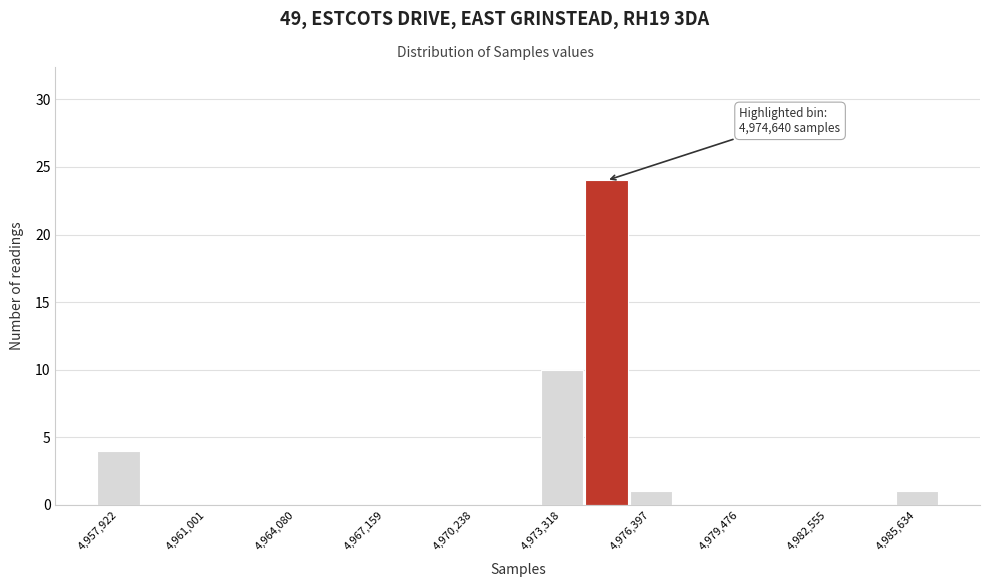

Around what value on the x-axis is the tallest bar? Give the approximate position of its centre, as read against the axis.

4975000